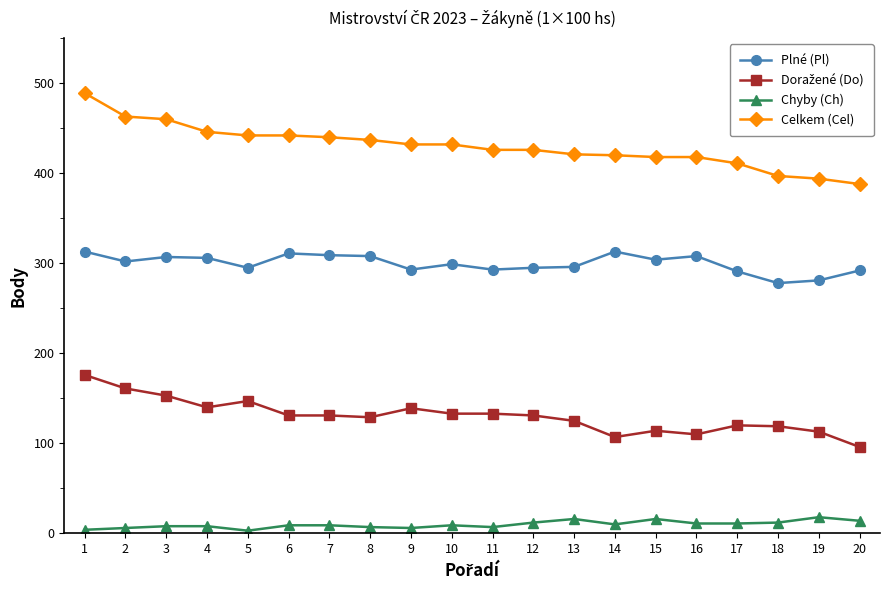

Which series has the largest range (max minus min)?

Celkem (Cel)